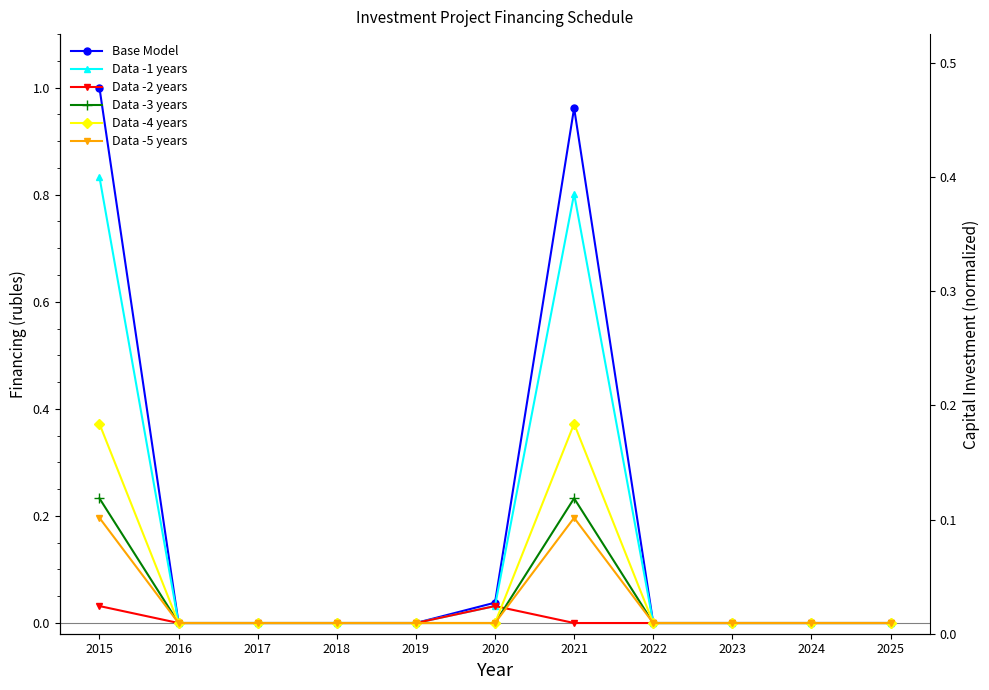

Between 2017 and 2025, which is larger?

2017